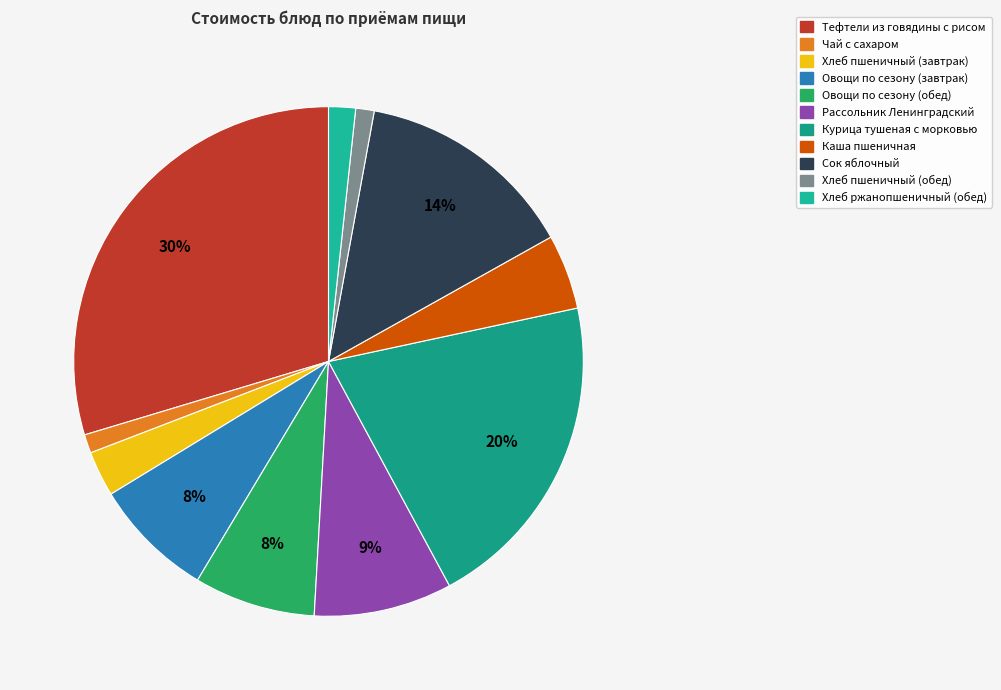

Approximately how many times larger is the value at Хлеб пшеничный (завтрак) compared to Каша пшеничная?

0.6